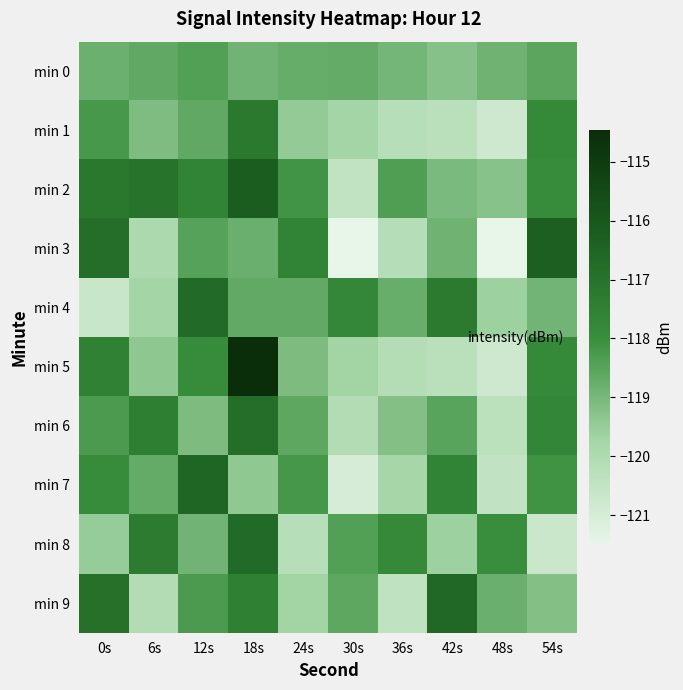

Count the number of categories in the chart.

10